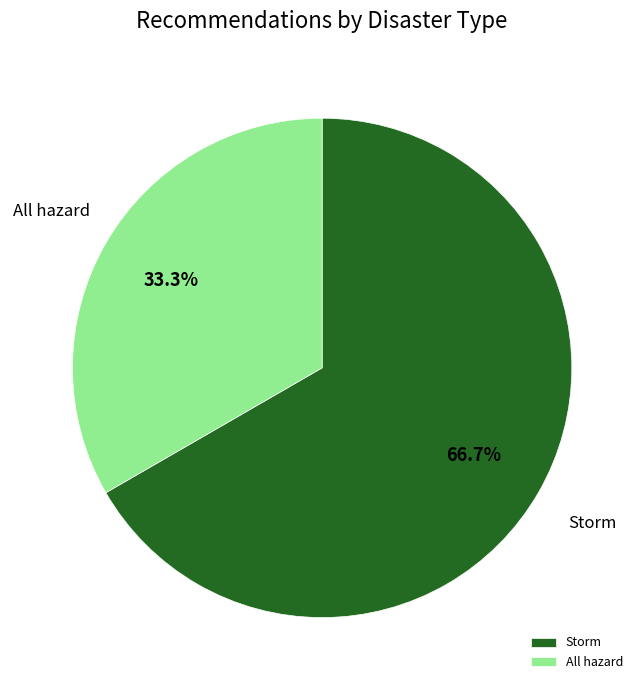

What is the smallest slice in the pie chart?

All hazard